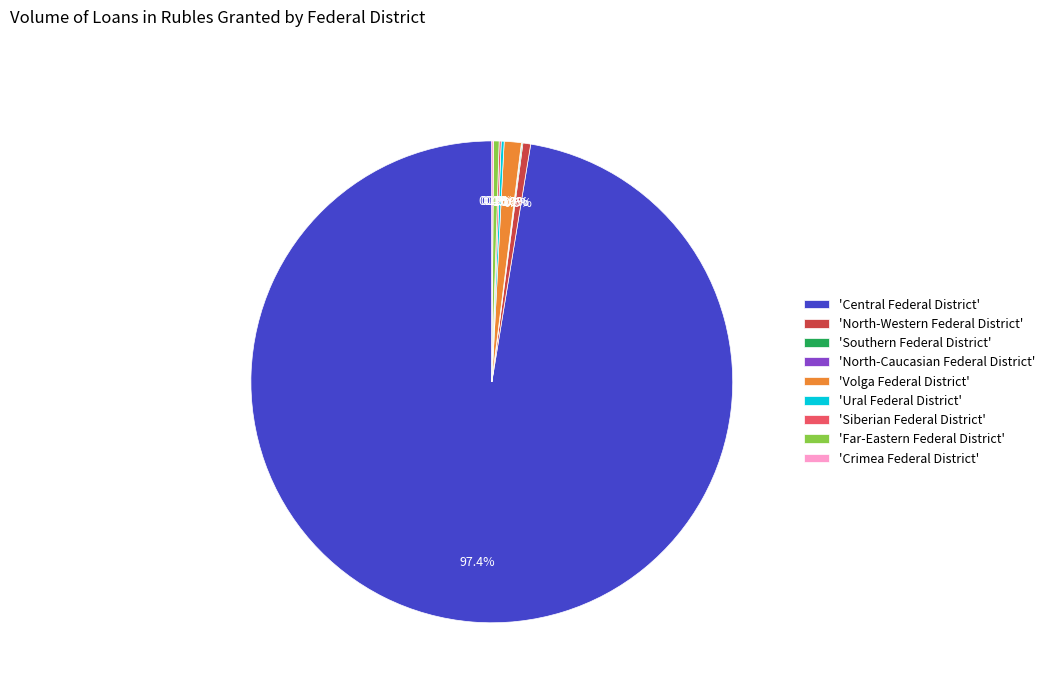

Does 'Far-Eastern Federal District' represent more than half of the total?

No